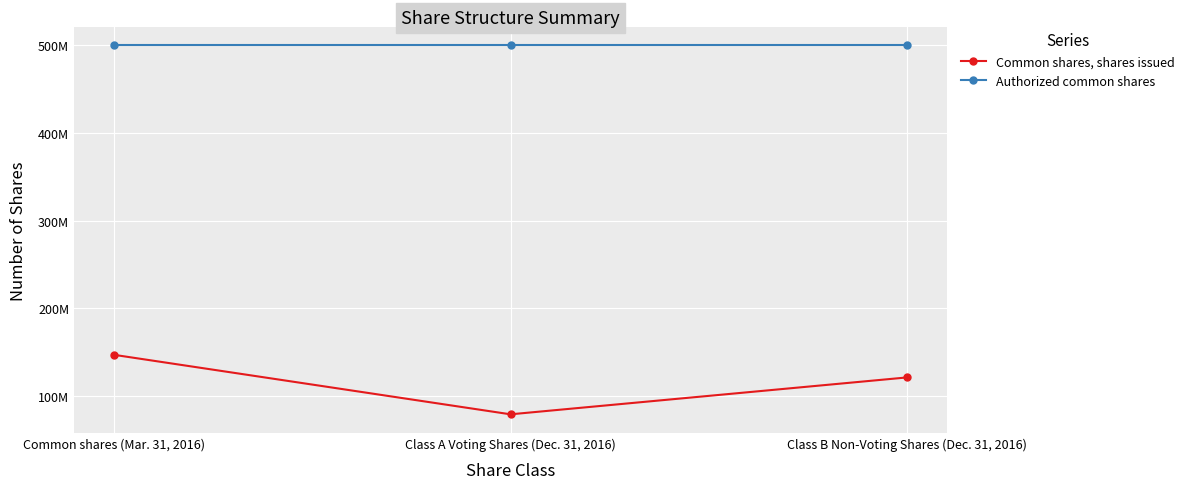

Rank the series by their average value, from lowest to highest.

Common shares, shares issued, Authorized common shares